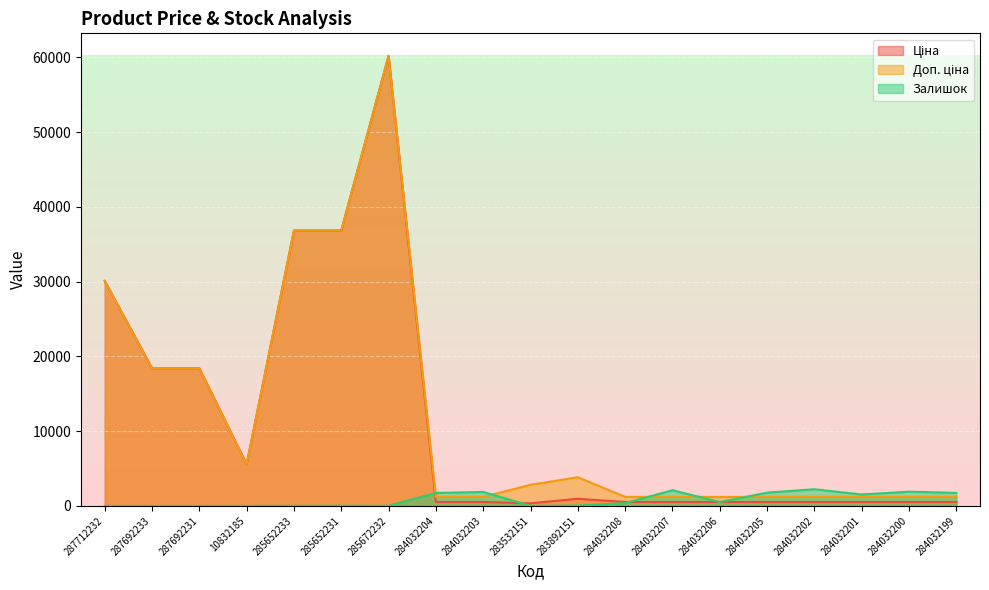

List the labels in order of Доп. ціна value, largest first.

285672232, 285652233, 285652231, 287712232, 287692233, 287692231, 10832185, 283892151, 283532151, 284032204, 284032203, 284032208, 284032207, 284032206, 284032205, 284032202, 284032201, 284032200, 284032199